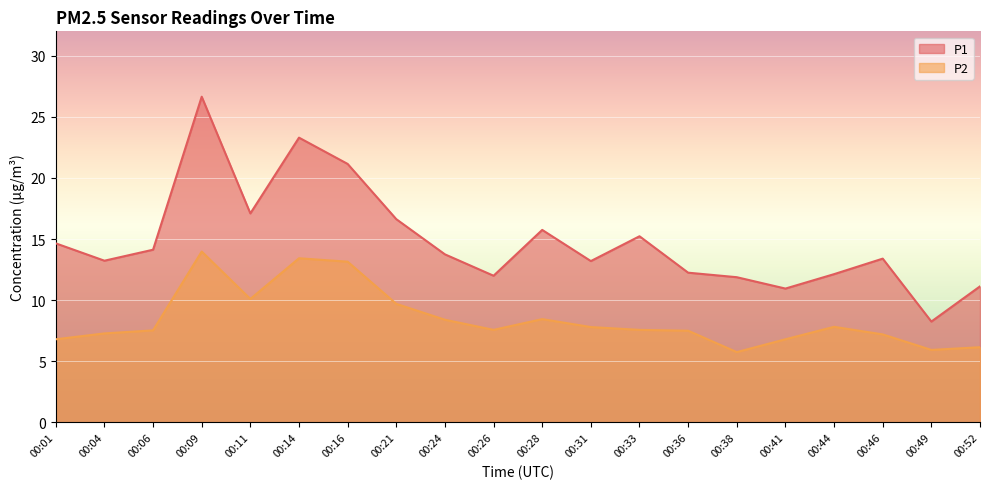

List the series in order of their overall mean, highest first.

P1, P2